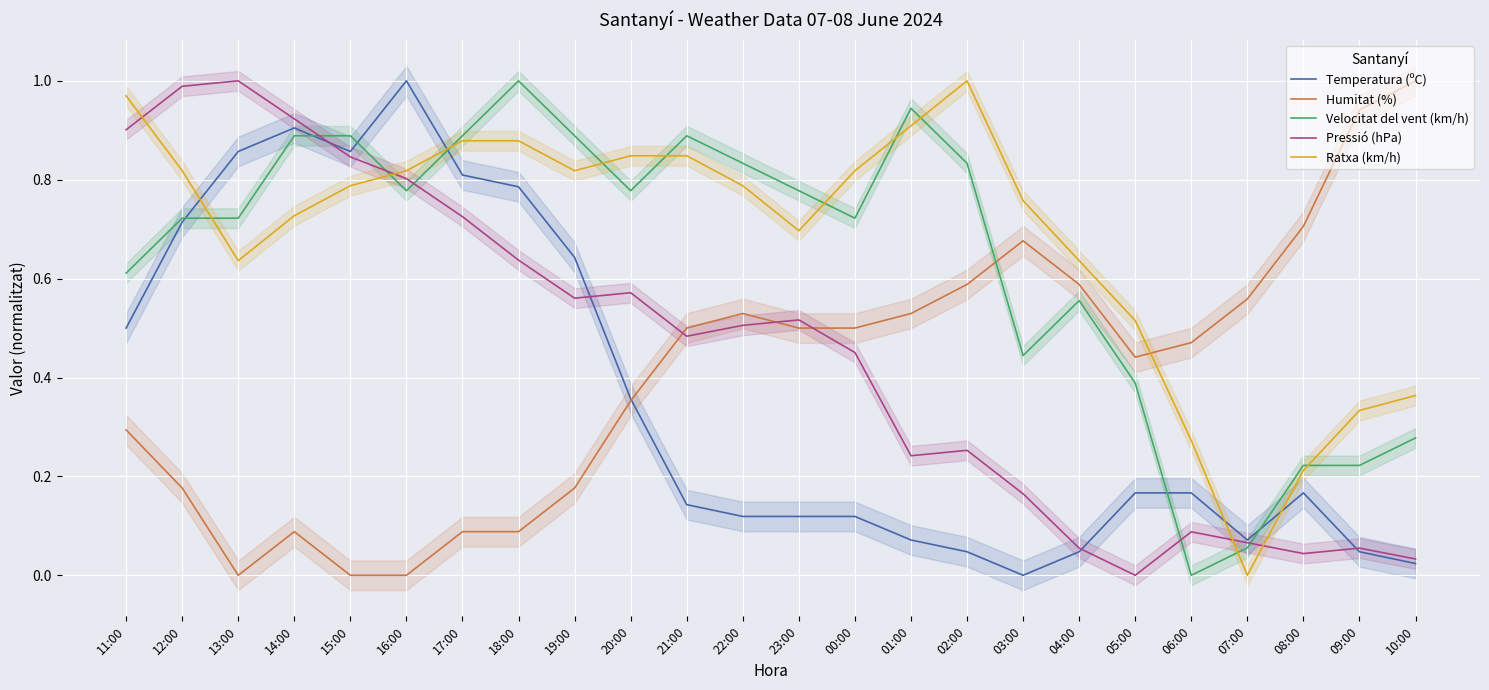

What are all the series names shown in the legend?

Temperatura (ºC), Humitat (%), Velocitat del vent (km/h), Pressió (hPa), Ratxa (km/h)